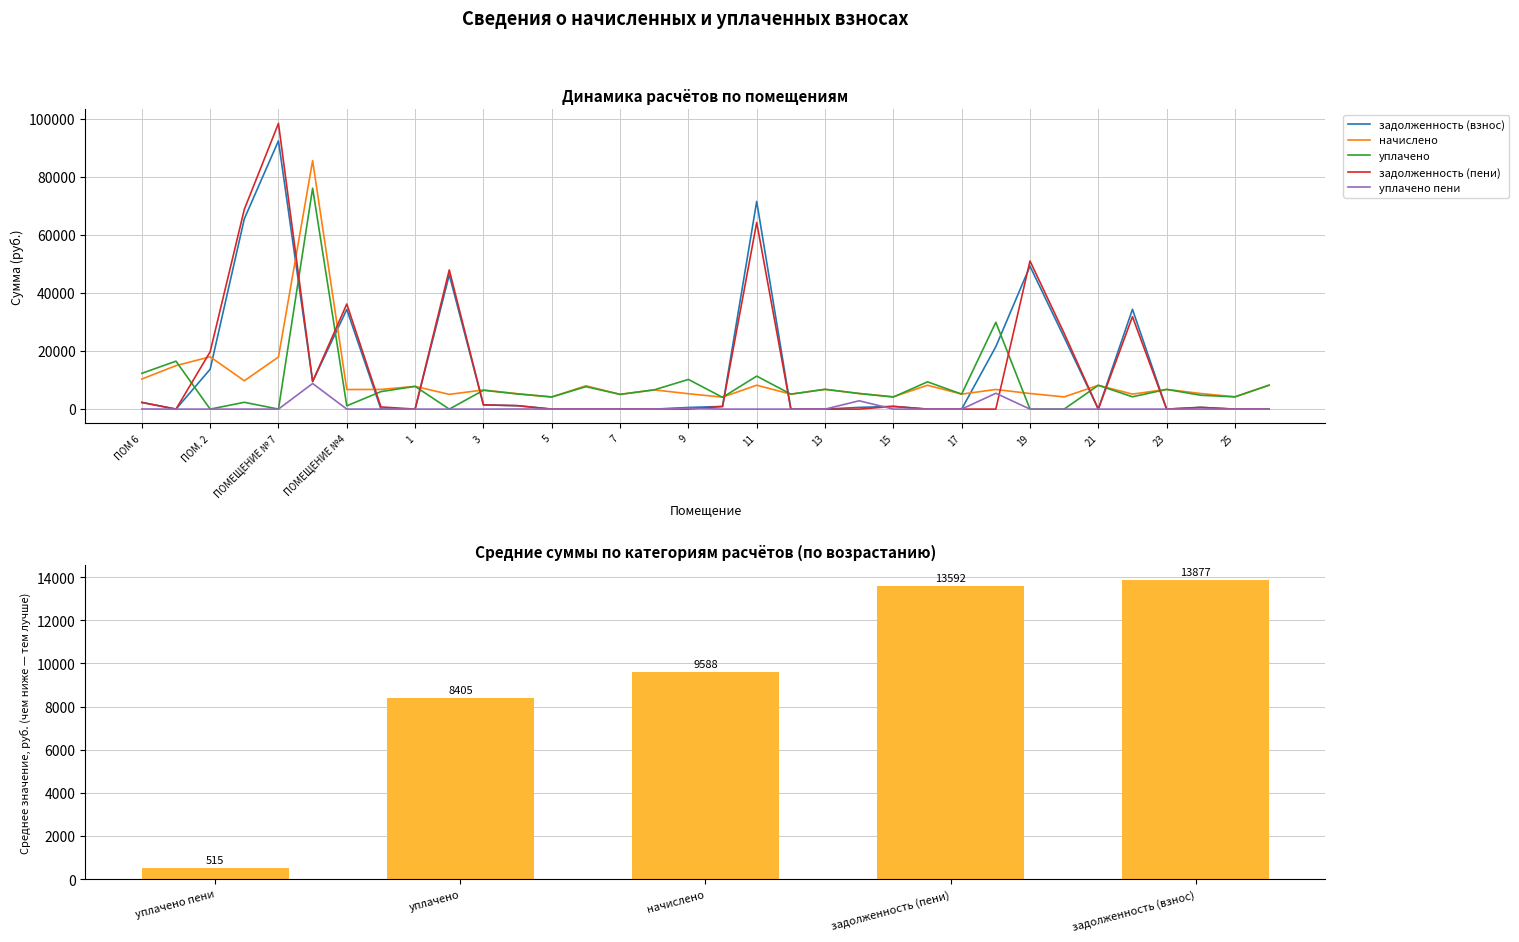

Between ПОМ. 1 and 24, which series saw the biggest shift?

уплачено